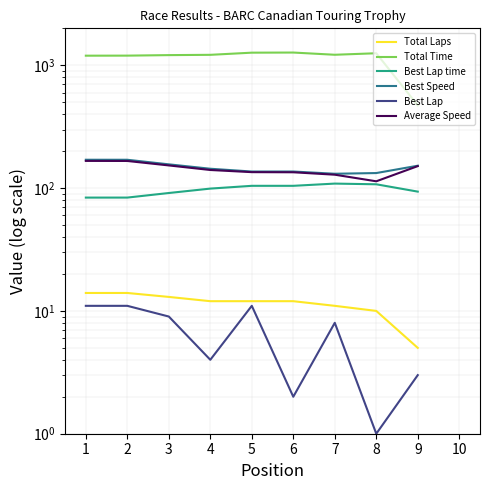

Is it true that Total Laps equals 12.0 at 4?

True